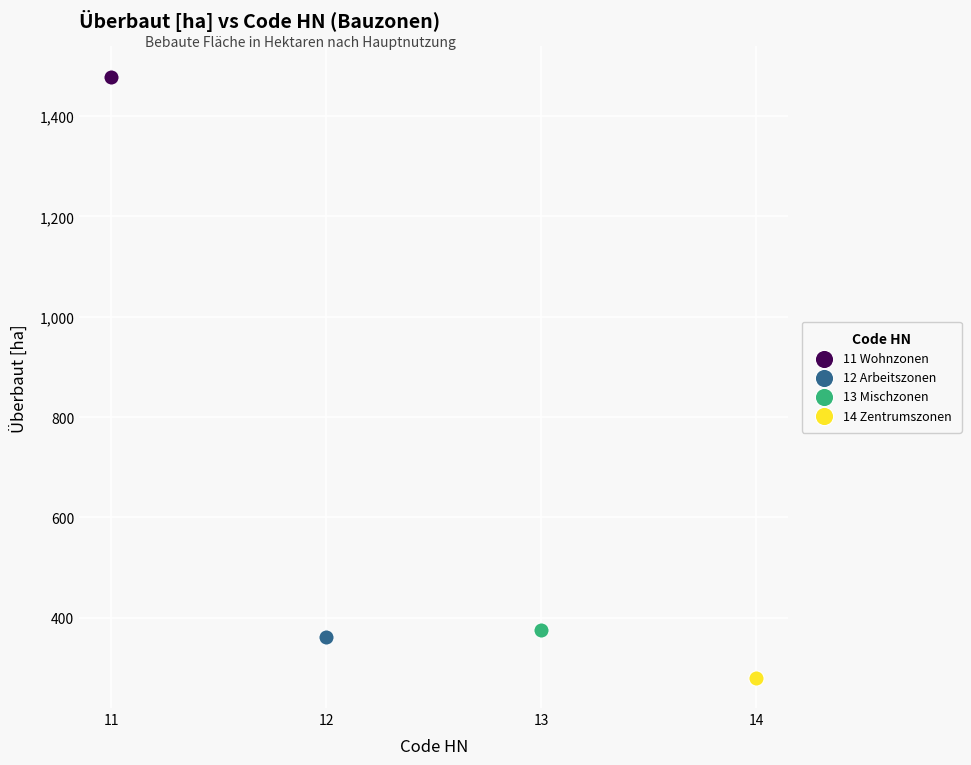

Which series reaches the minimum Y coordinate?

14 Zentrumszonen